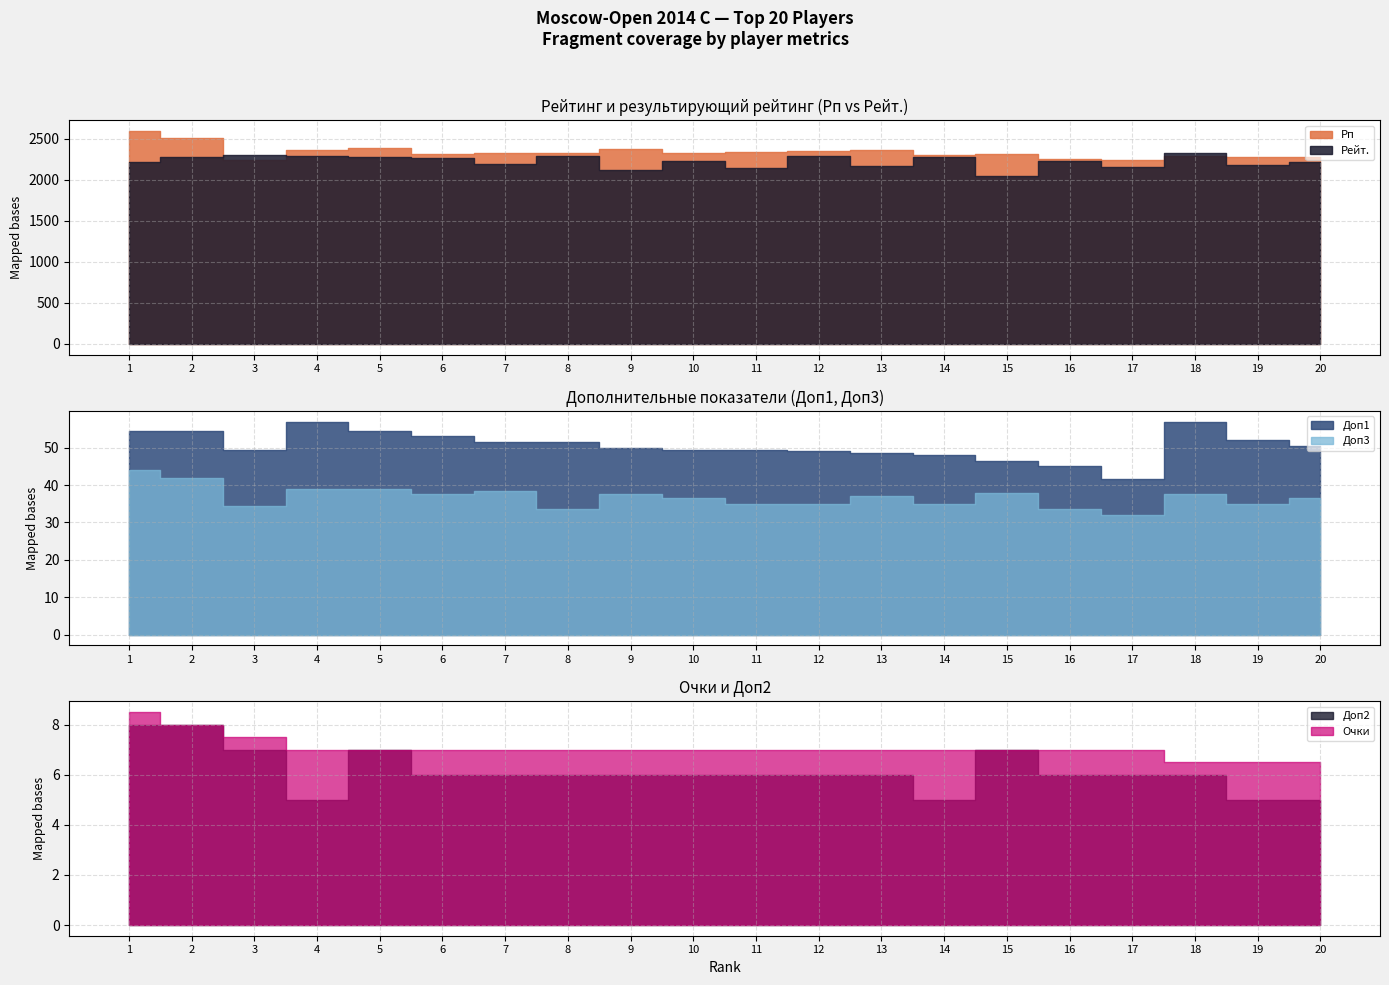

Where is the first local maximum for Рейт.?

3